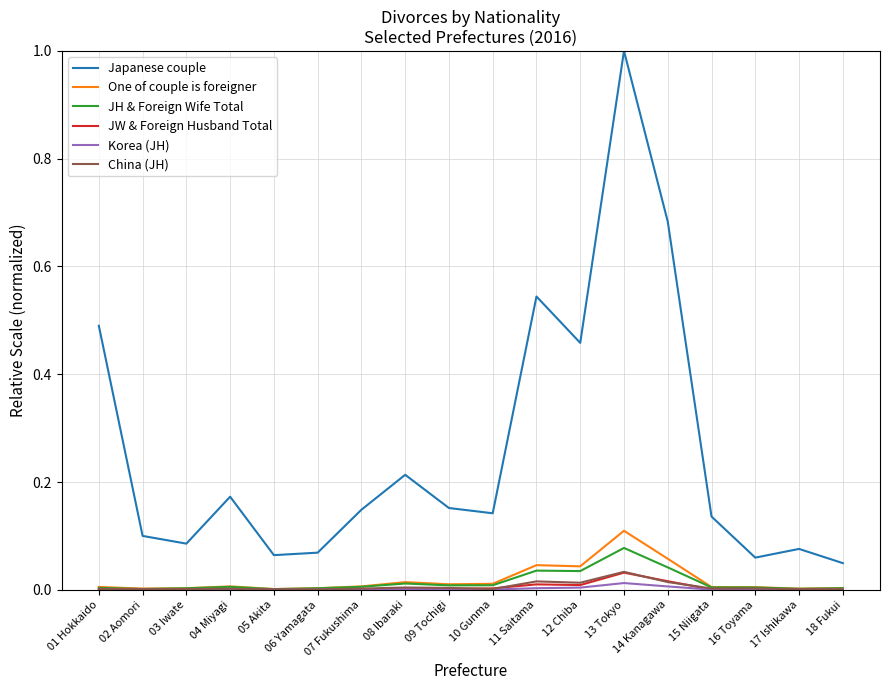

Which label corresponds to the largest value in the chart?

13 Tokyo